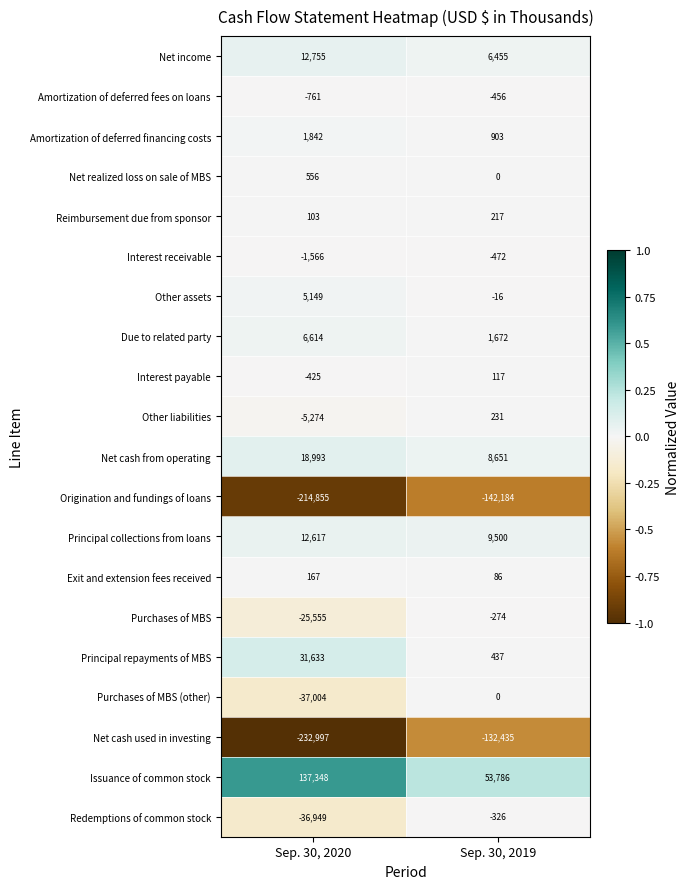

Which category has the lowest value across all series?

Sep. 30, 2020